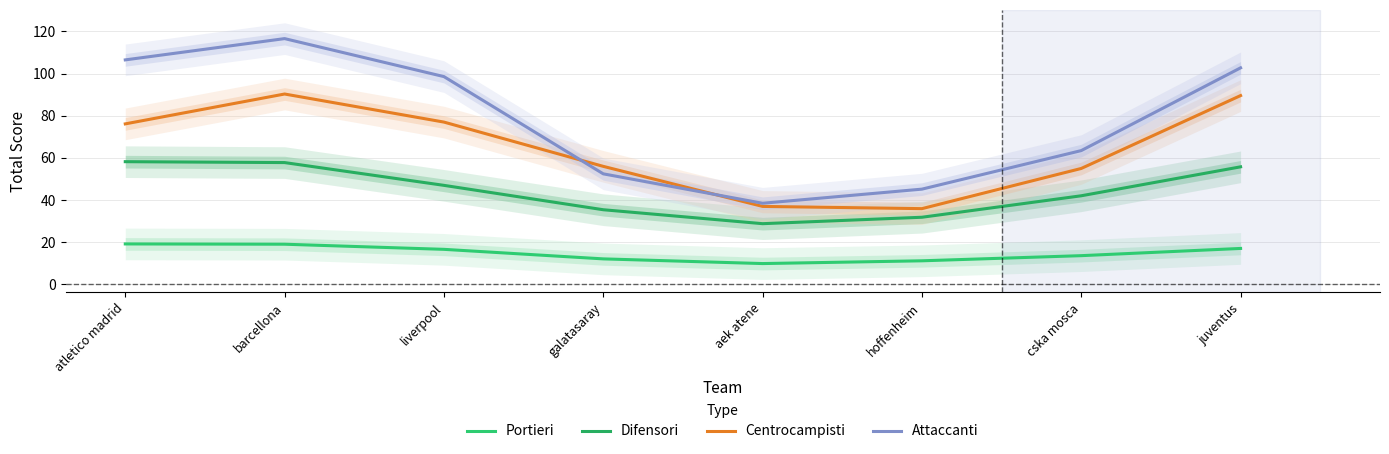

True or false: Attaccanti has more than 1 interior local peaks.

False